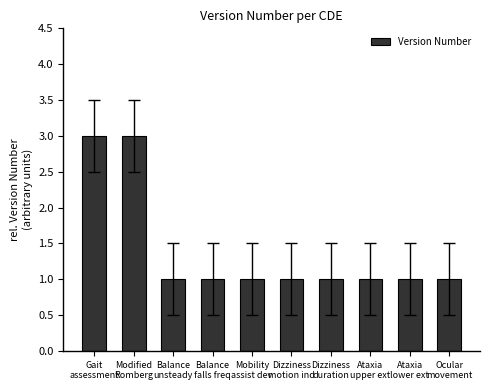

Count the values in the range 1 to 2.

8